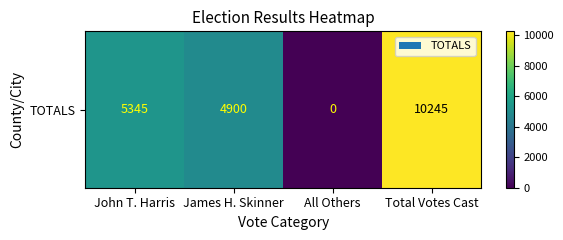

Reading left to right, transcribe all the data shown in this chart.

John T. Harris=5345	James H. Skinner=4900	All Others=0	Total Votes Cast=10245